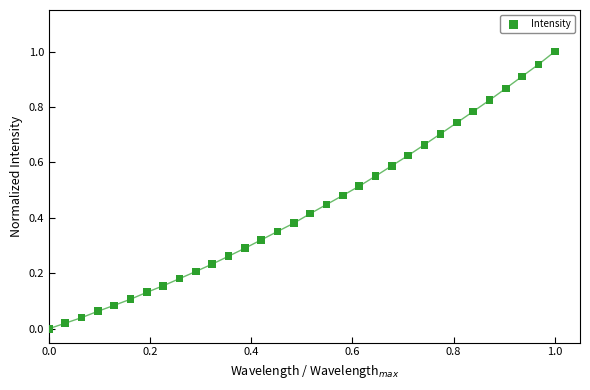

How many points are shown in the scatter plot?

32